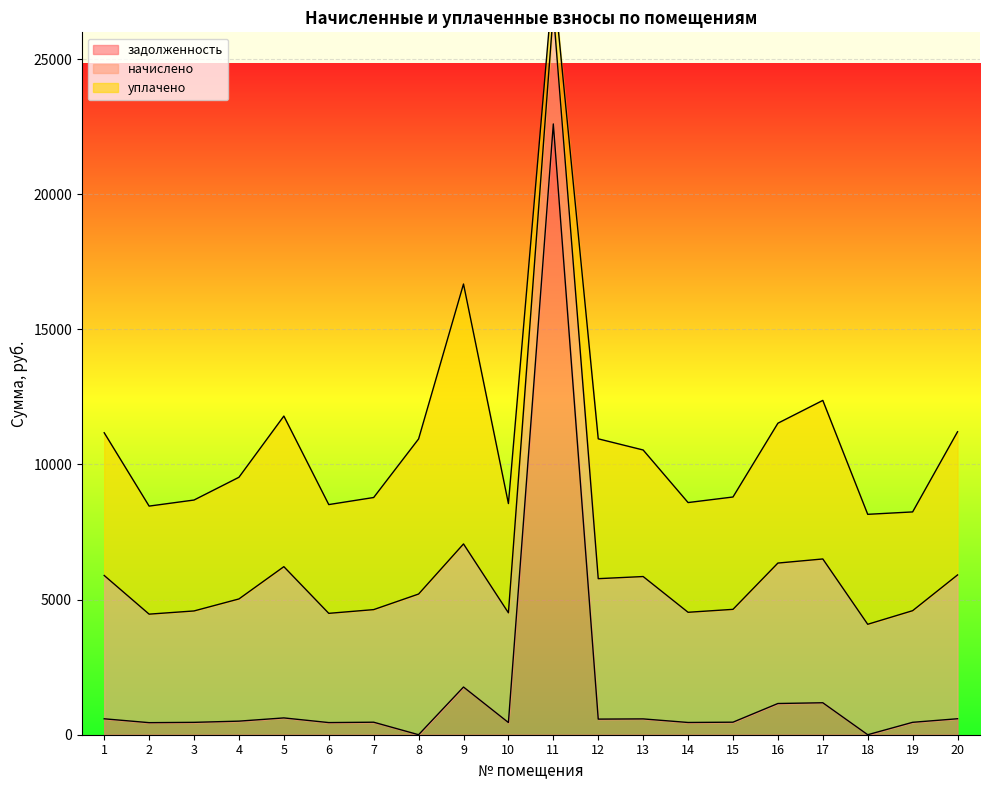

The value of начислено at 12 is 1897.3. True or false?

False